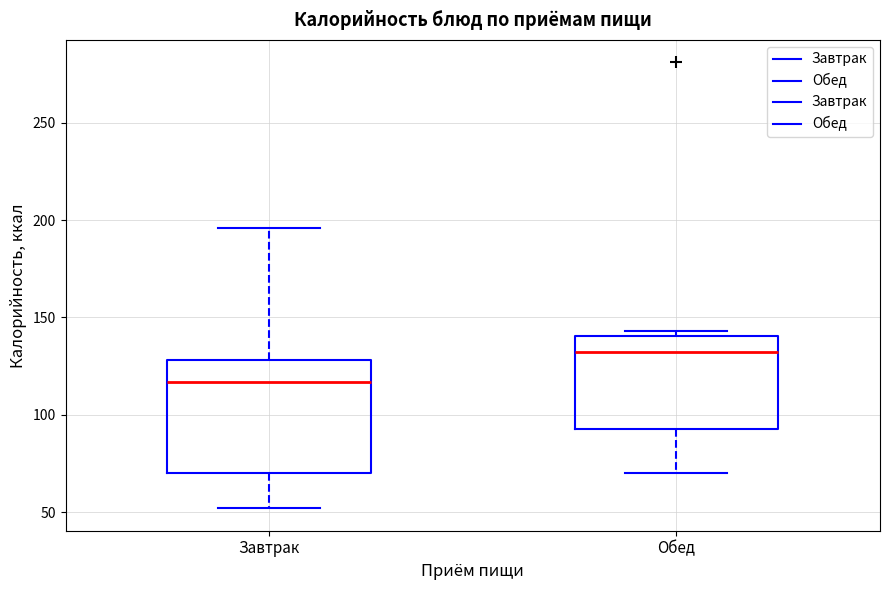

Where does the lower whisker of the box for Обед end on the y-axis? The values are not printed on the chart, so give them approximately, as read against the axis.

70